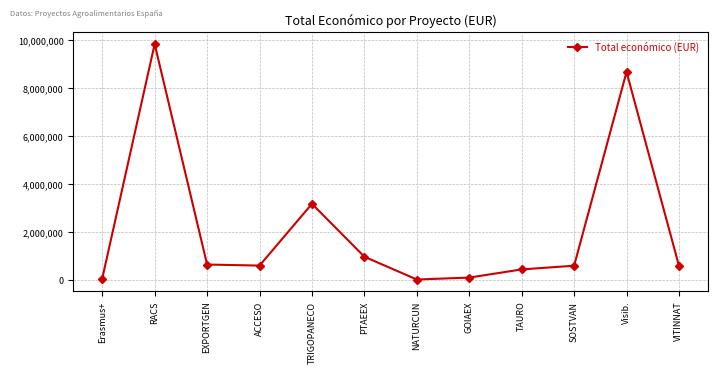

Which category has the highest value across all series?

RACS